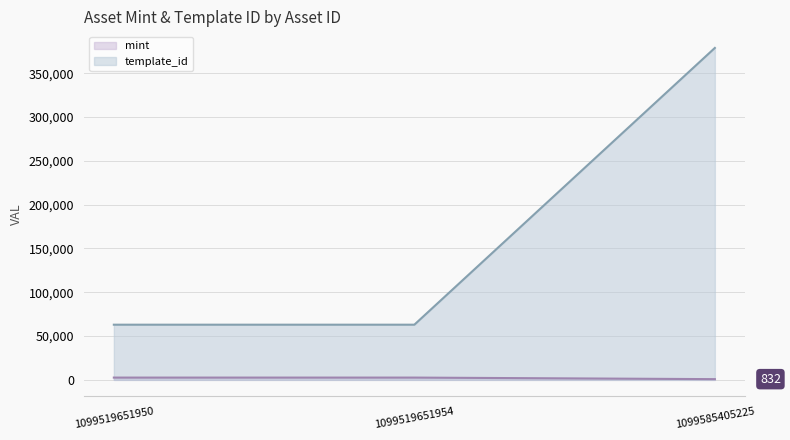

Reading left to right, what are all the values shown in this chart?

mint: 1099519651950=2611	1099519651954=2615	1099585405225=832
template_id: 1099519651950=62974	1099519651954=62974	1099585405225=378797